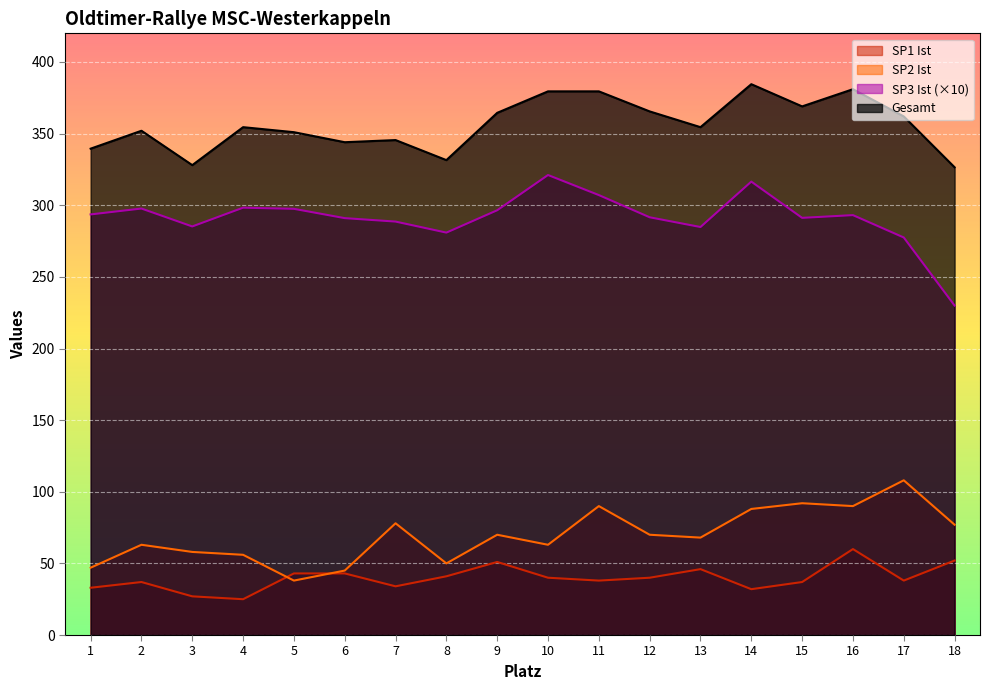

At which label does SP2 Ist first exceed 70?

7